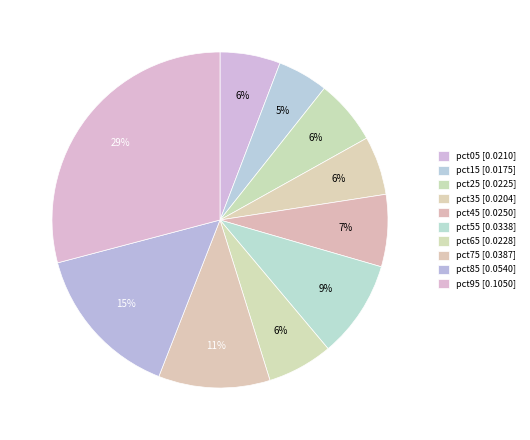

To the nearest percent, what is the combined percentage of pct55 and pct85?

24%